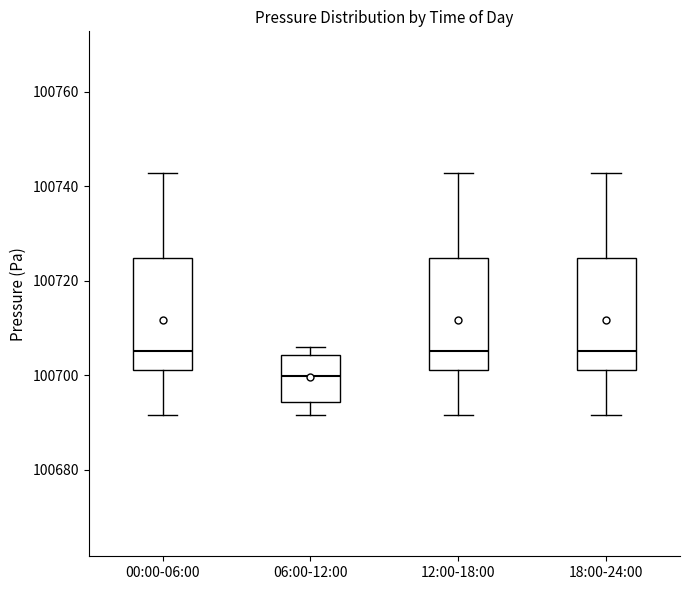

Reading left to right, transcribe this box plot: for each box, give where its median line is, the range the box spans, and where its two whiskers end, as read against the y-axis. The values are not printed on the chart, so give them approximately, as read against the axis.

00:00-06:00: median 100706, box 100702 to 100724, whiskers 100692 to 100742
06:00-12:00: median 100700, box 100694 to 100704, whiskers 100692 to 100706
12:00-18:00: median 100706, box 100702 to 100724, whiskers 100692 to 100742
18:00-24:00: median 100706, box 100702 to 100724, whiskers 100692 to 100742